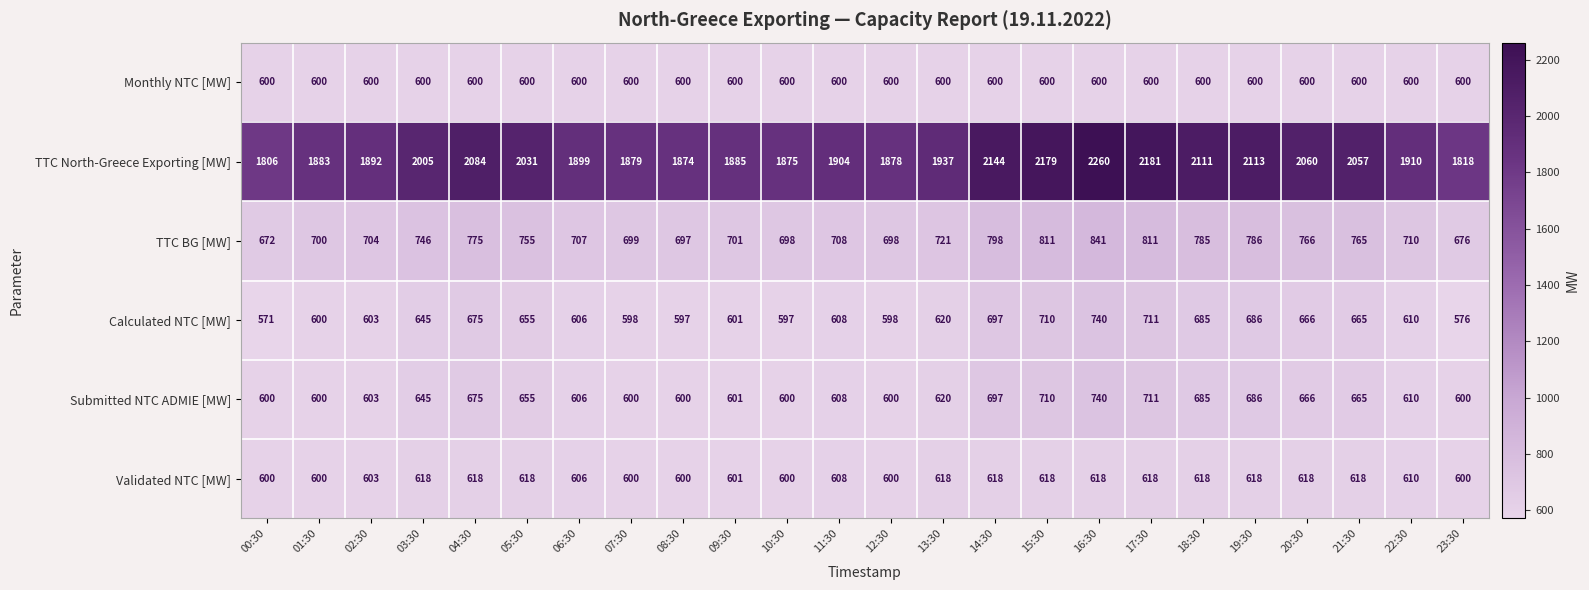

What is the sum of the TTC BG [MW] values at 09:30 and 04:30?

1476